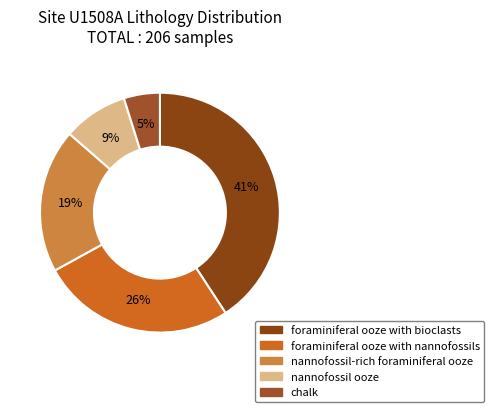

Between nannofossil-rich foraminiferal ooze and chalk, which is larger?

nannofossil-rich foraminiferal ooze